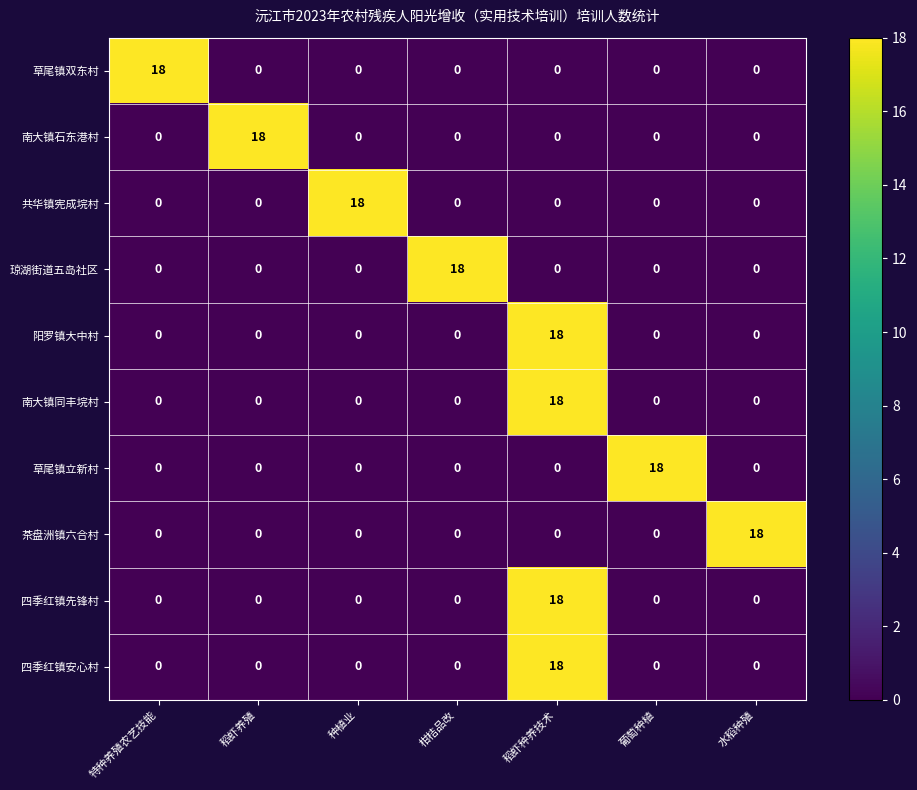

At how many categories does at least one series exceed 12?

7